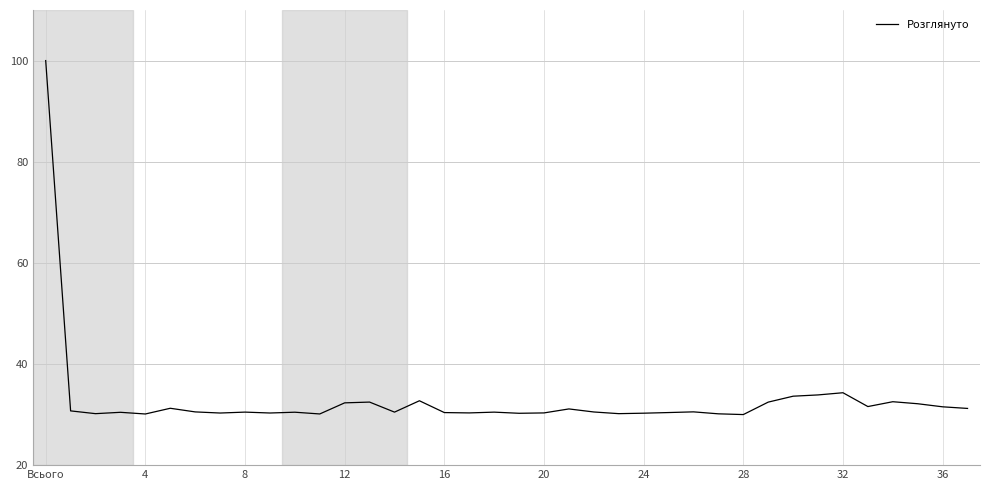

What is the maximum value shown in the chart?

100.0